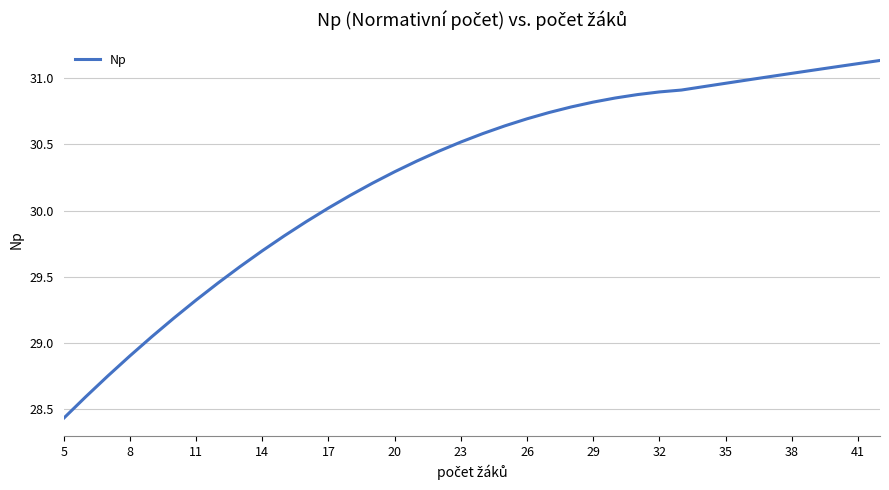

What is the minimum value shown in the chart?

28.4